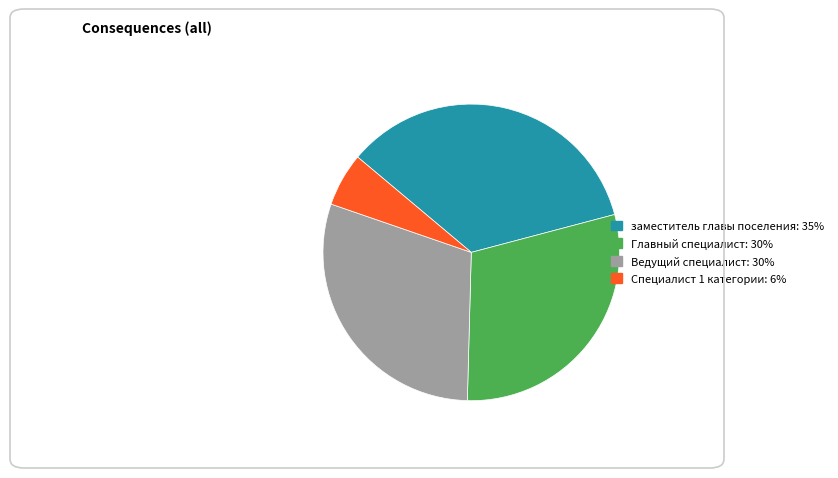

Which category has the smallest portion of the pie?

Специалист 1 категории